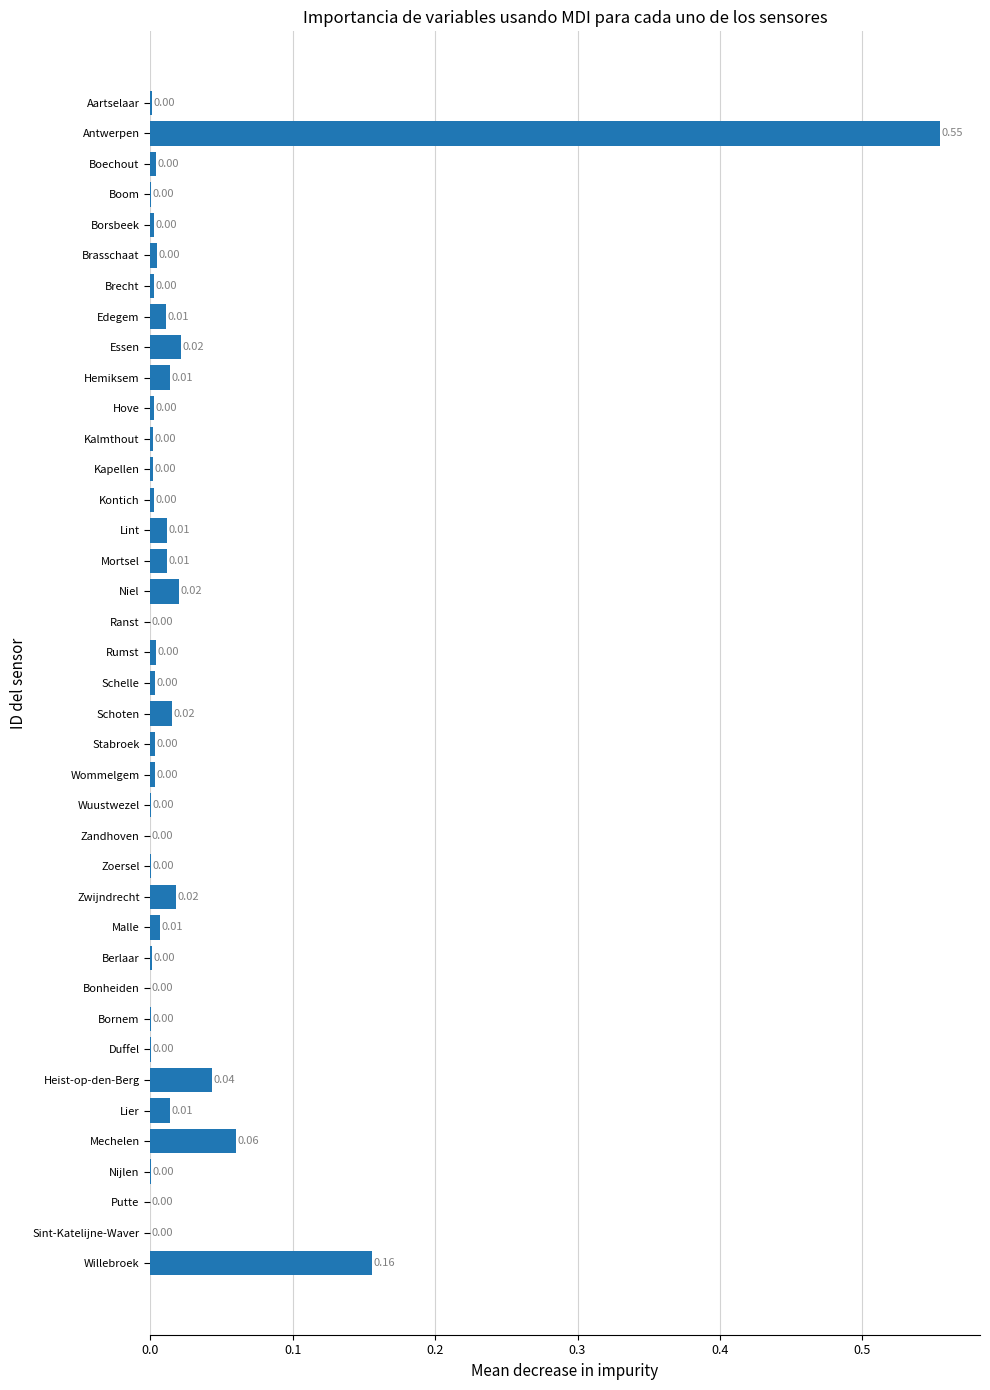

What is the sum of all values?

1.0